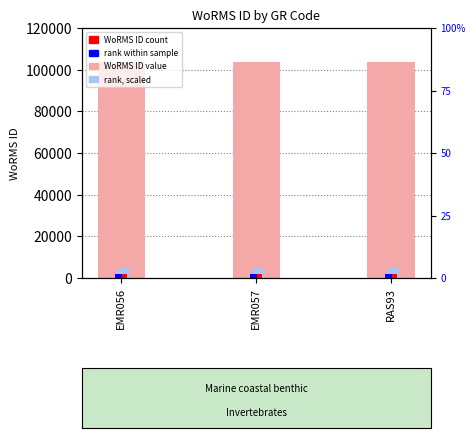

What is the maximum value shown in the chart?

103710